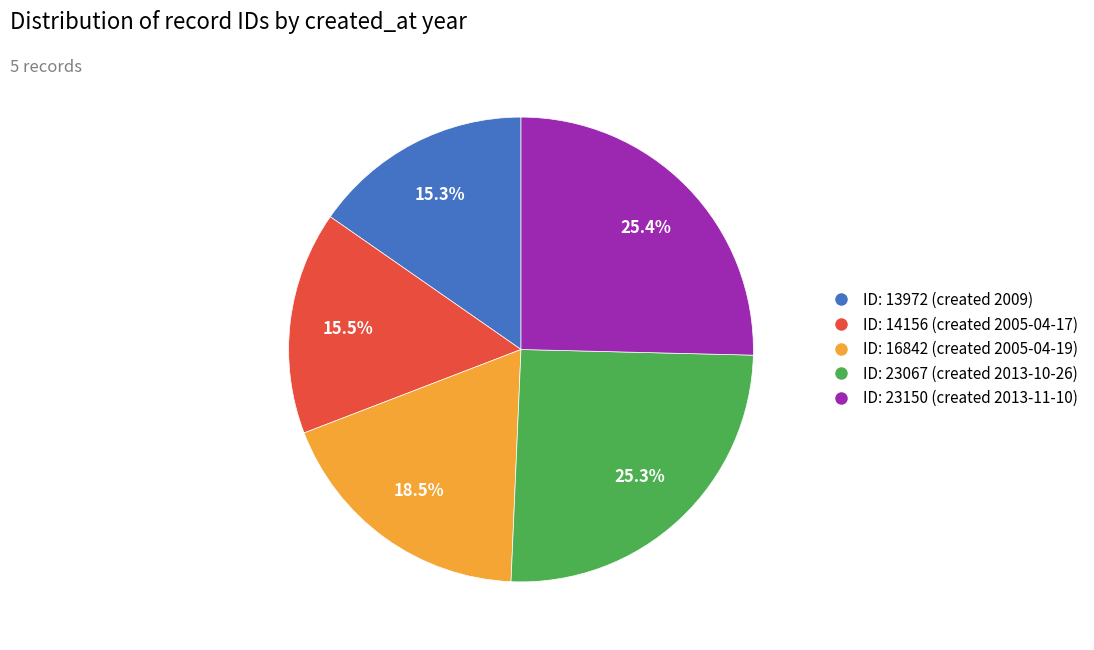

Is there any slice that represents more than half of the pie?

No